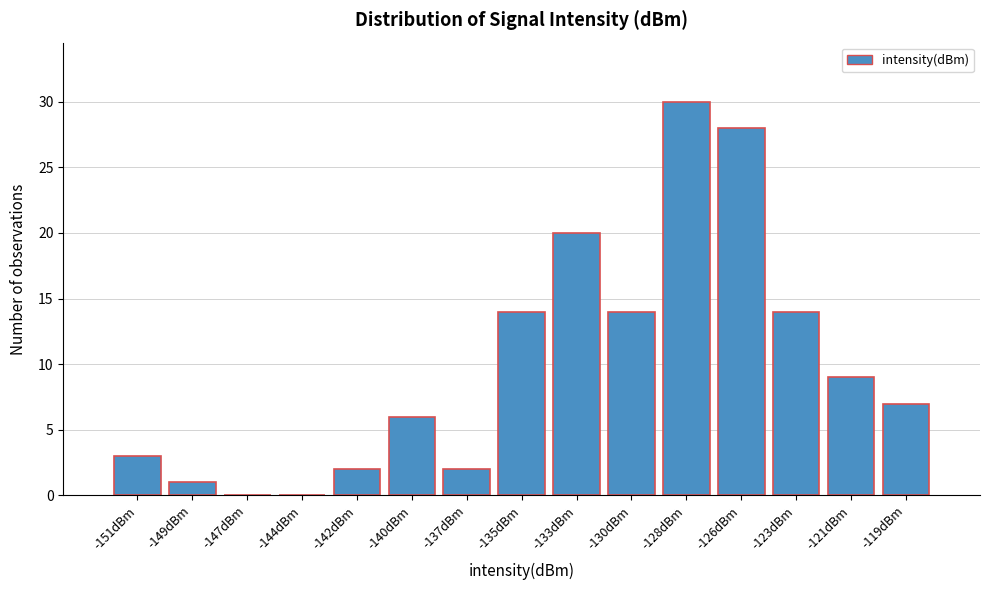

Reading left to right, extract all data points from this chart.

-151dBm=3	-149dBm=1	-147dBm=0	-144dBm=0	-142dBm=2	-140dBm=6	-137dBm=2	-135dBm=14	-133dBm=20	-130dBm=14	-128dBm=30	-126dBm=28	-123dBm=14	-121dBm=9	-119dBm=7